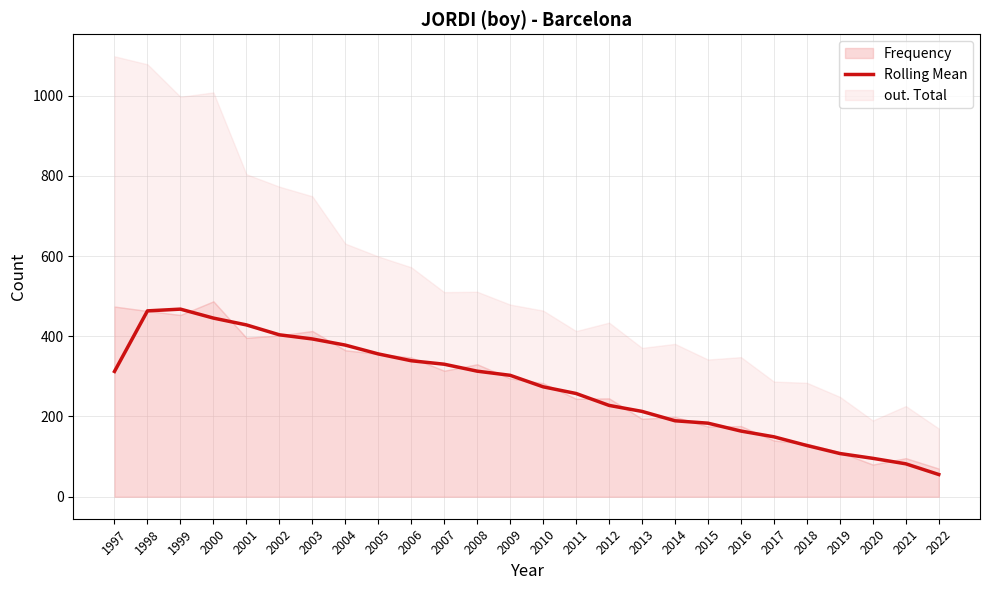

What is the smallest value displayed?

55.3